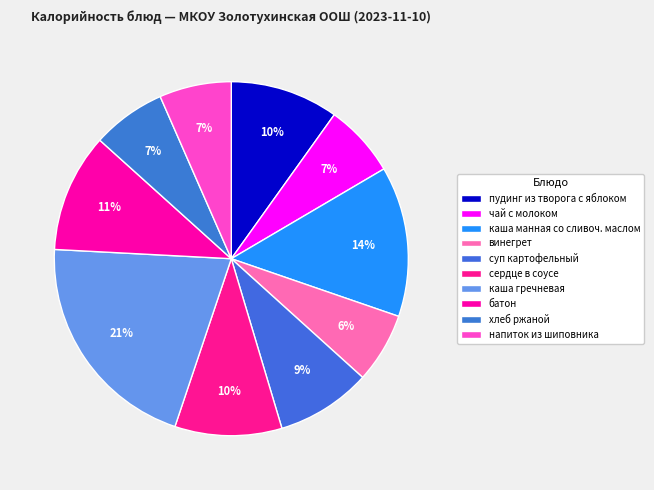

What is the largest slice in the pie chart?

каша гречневая